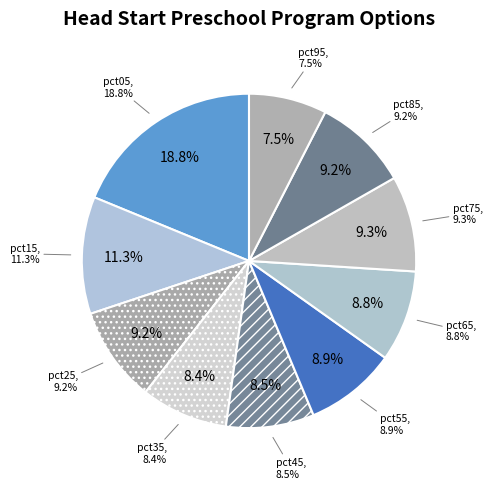

What portion of the pie excludes pct55?

91.1%